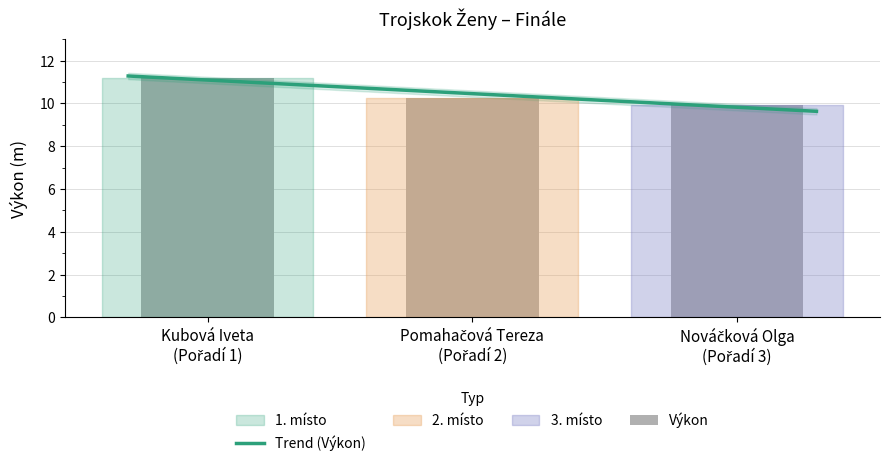

What is the sum of all values?

31.4